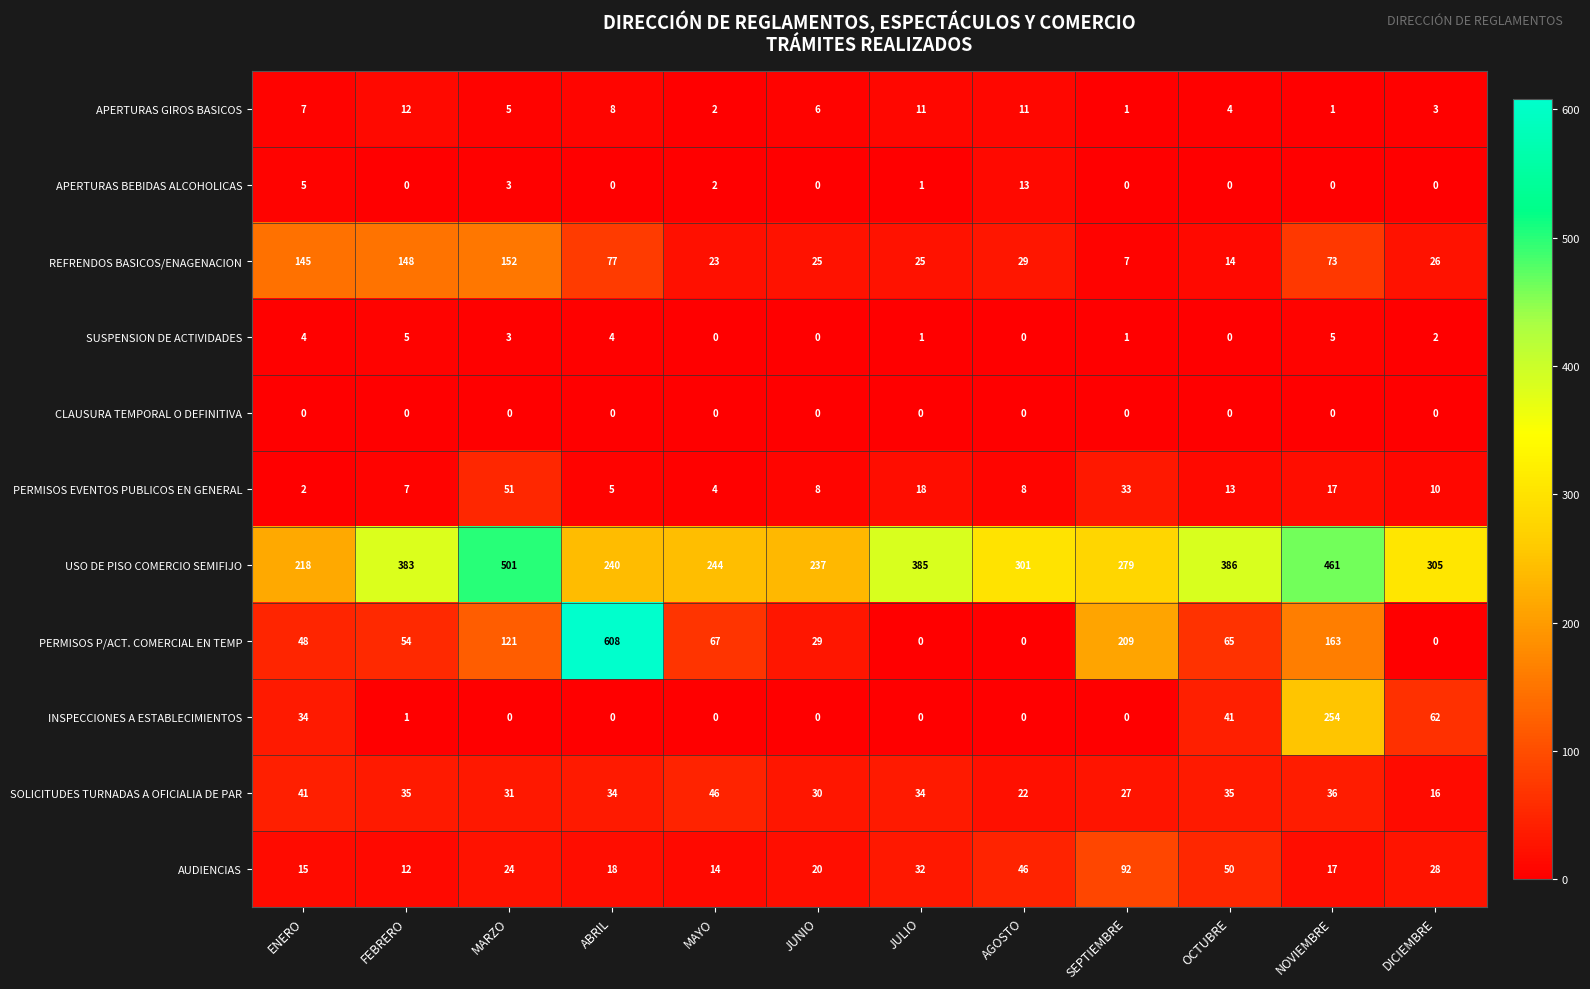

Which series has the largest total across all categories?

USO DE PISO COMERCIO SEMIFIJO